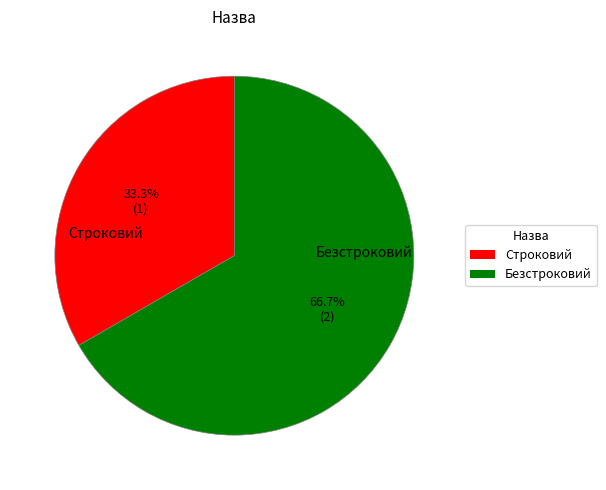

What is the smallest slice in the pie chart?

Строковий